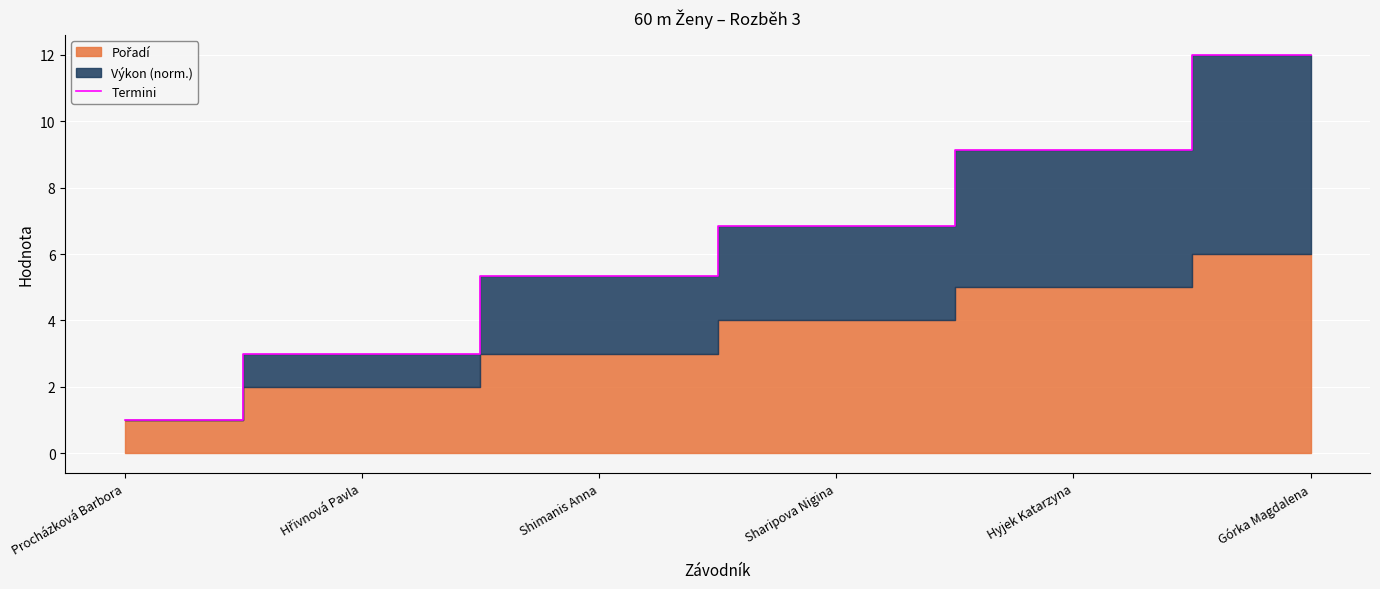

What is the maximum value for Termini?

12.0